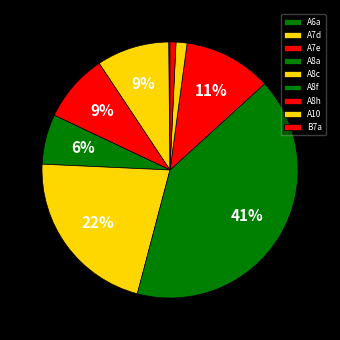

The A8f slice represents 28% of the pie. True or false?

False